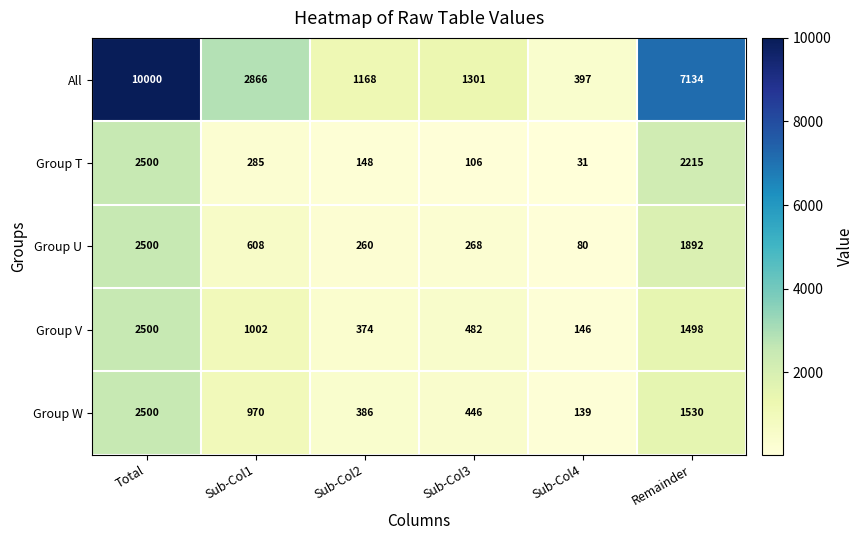

Reading right to left, list all the values displayed in this chart.

All: 7134	397	1301	1168	2866	10000
Group T: 2215	31	106	148	285	2500
Group U: 1892	80	268	260	608	2500
Group V: 1498	146	482	374	1002	2500
Group W: 1530	139	446	386	970	2500